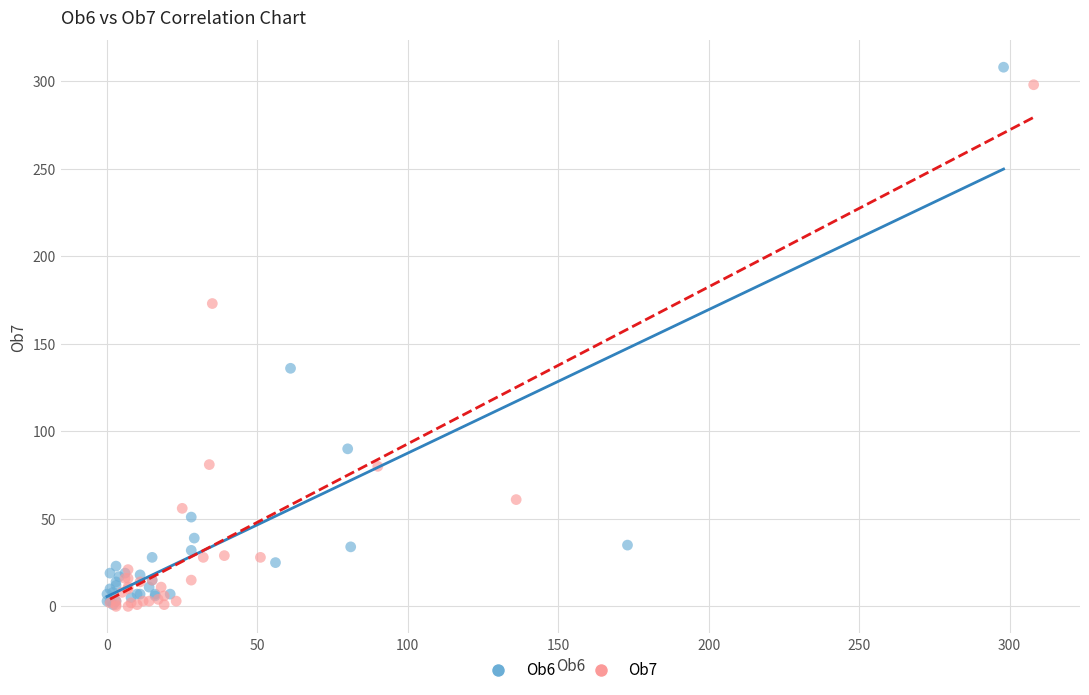

Which series has the largest Y range (max minus min)?

Ob6